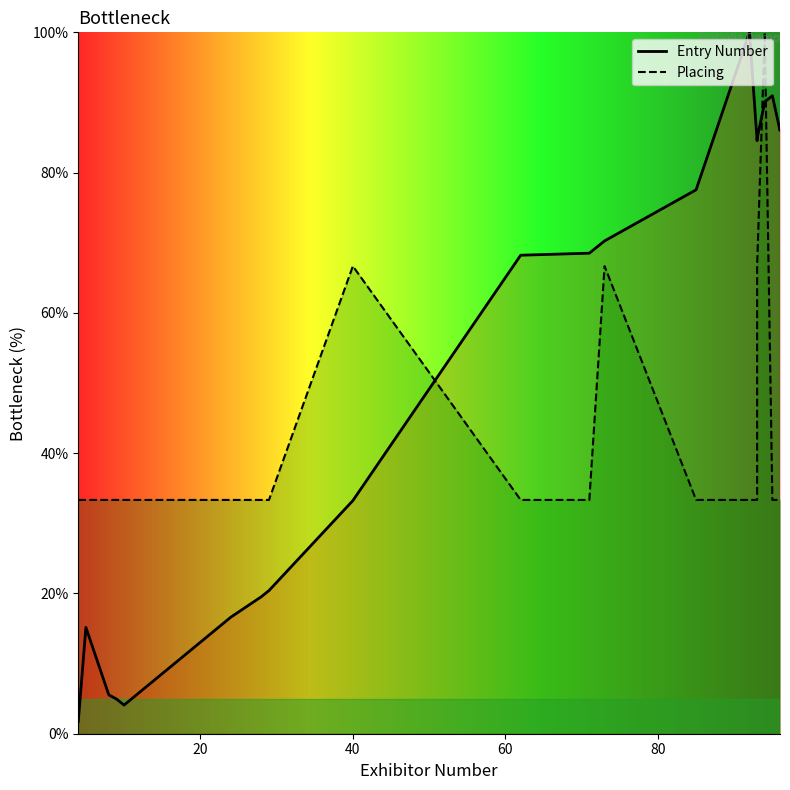

How many intersections are there between Placing and Entry Number?

3